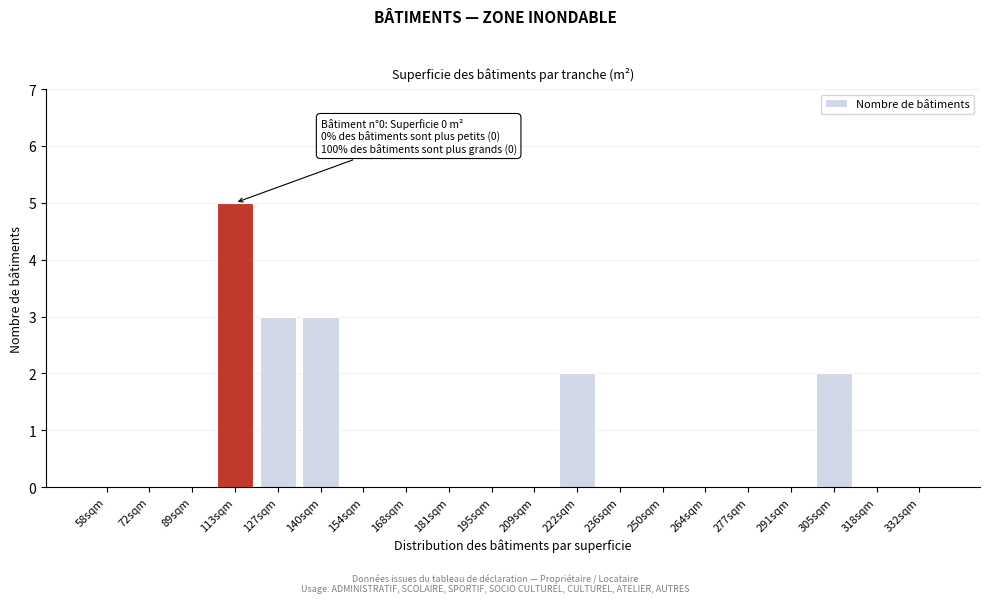

Reading left to right, extract all data points from this chart.

58sqm=0	72sqm=0	89sqm=0	113sqm=5	127sqm=3	140sqm=3	154sqm=0	168sqm=0	181sqm=0	195sqm=0	209sqm=0	222sqm=2	236sqm=0	250sqm=0	264sqm=0	277sqm=0	291sqm=0	305sqm=2	318sqm=0	332sqm=0